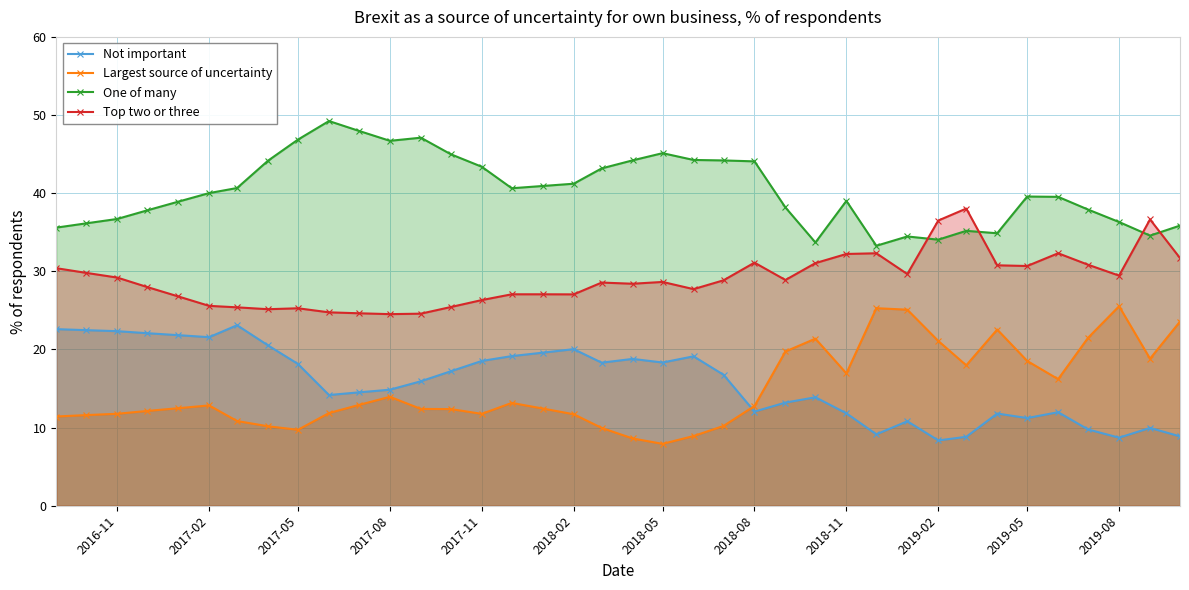

Is it true that One of many equals 10.7 at 2019-05?

False